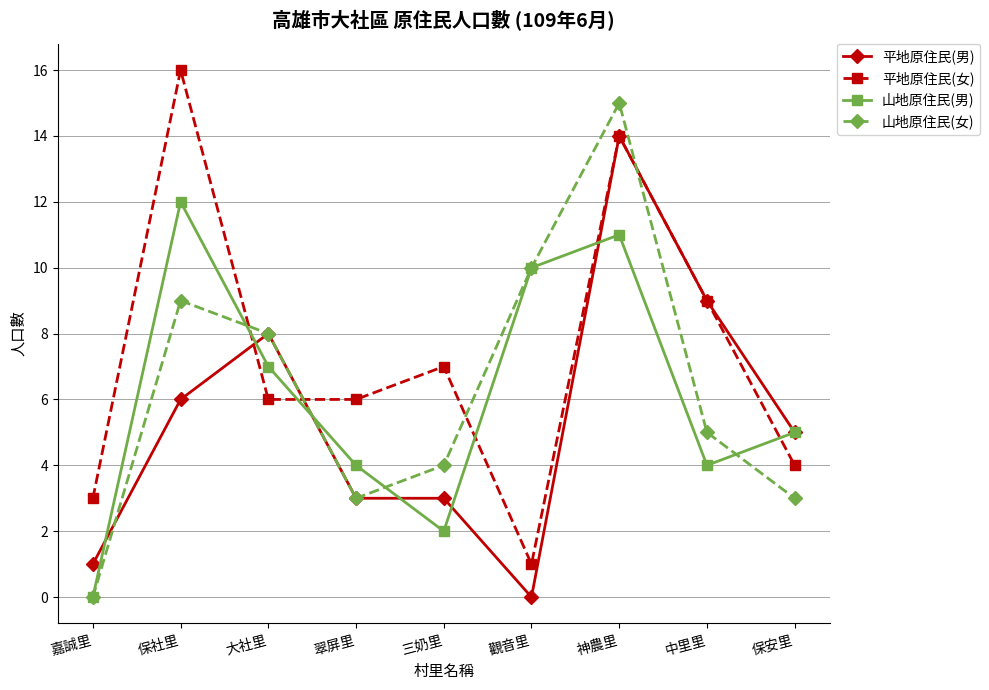

Reading right to left, list all the values displayed in this chart.

平地原住民(男): 5	9	14	0	3	3	8	6	1
平地原住民(女): 4	9	14	1	7	6	6	16	3
山地原住民(男): 5	4	11	10	2	4	7	12	0
山地原住民(女): 3	5	15	10	4	3	8	9	0